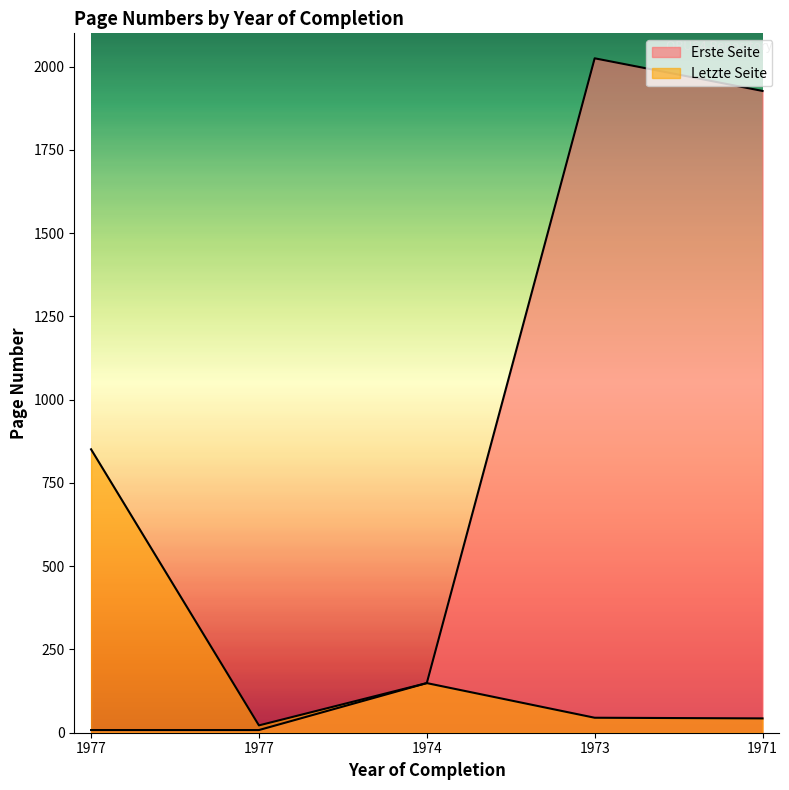

True or false: Letzte Seite and Erste Seite intersect in this chart.

False